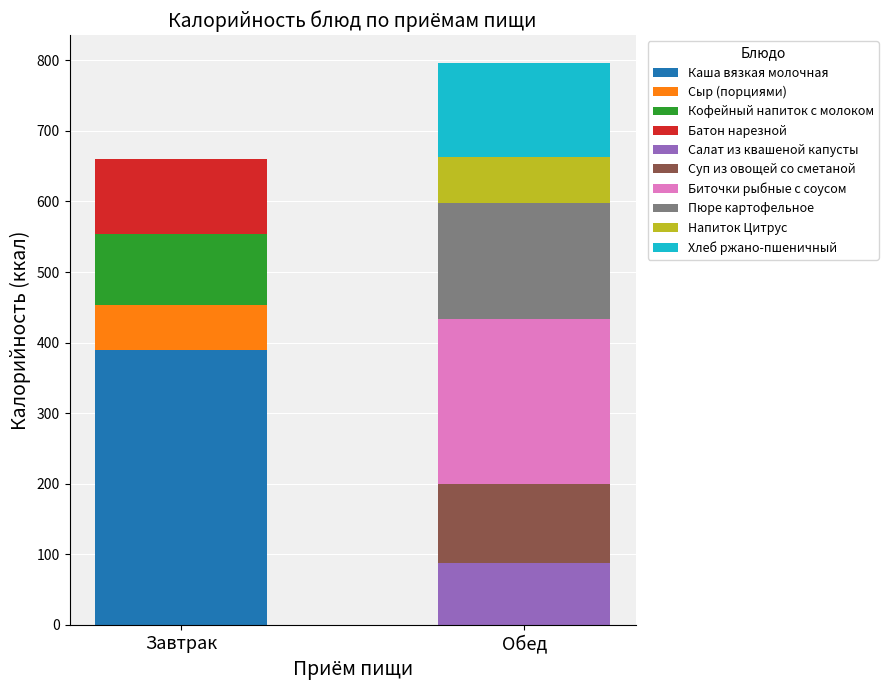

What is the total value across all series at Завтрак?

660